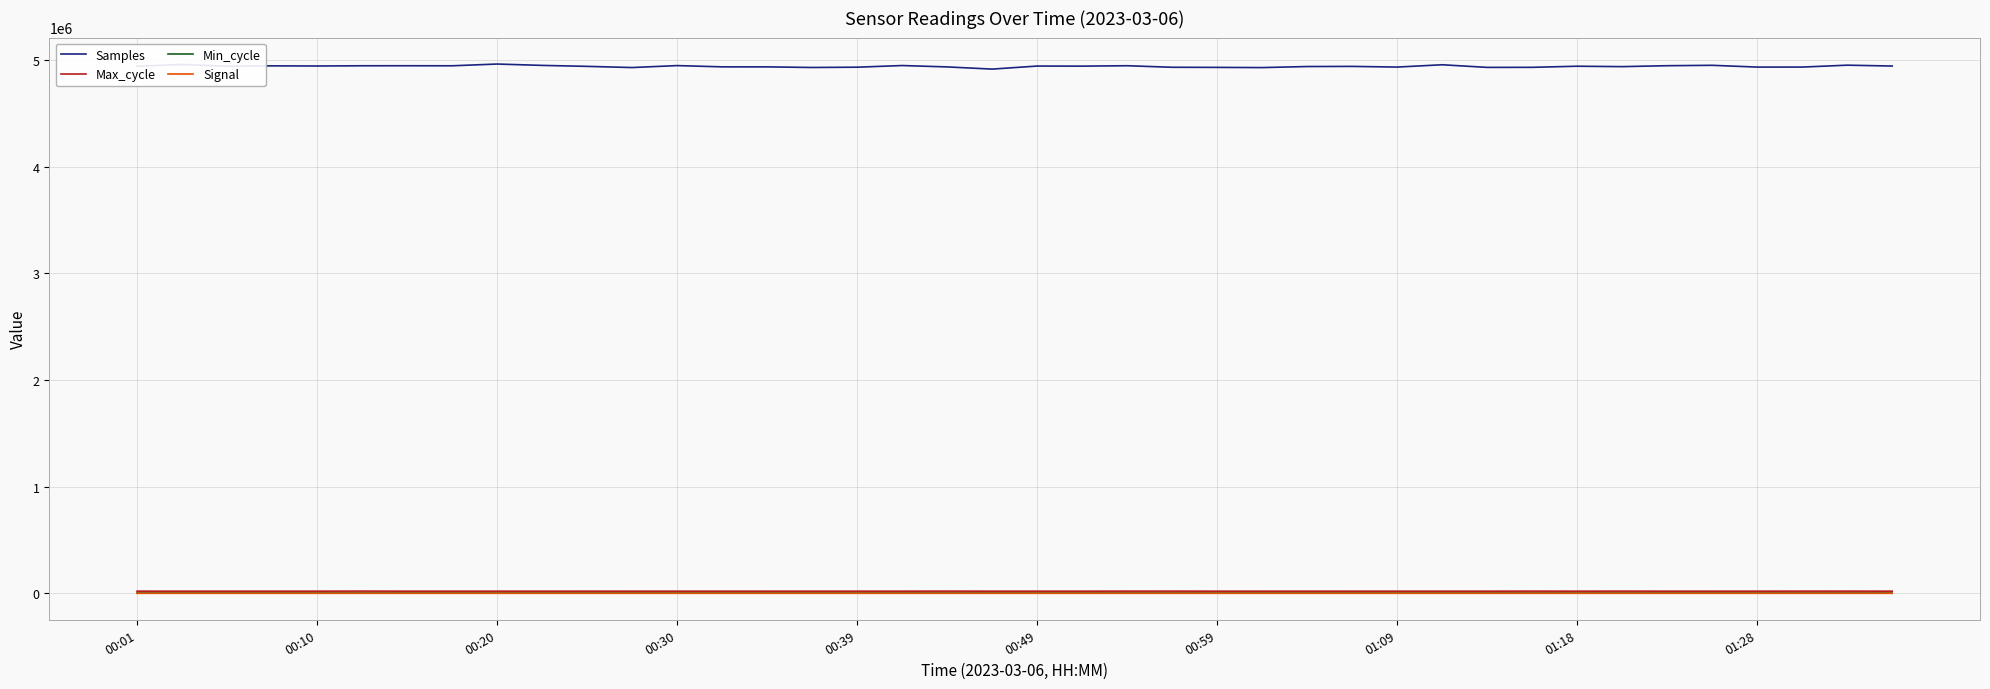

Which series has the widest spread of values?

Samples